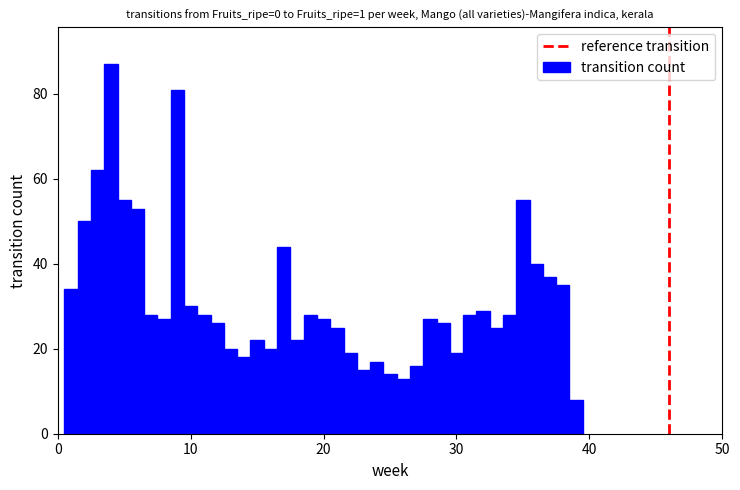

Around what value on the x-axis is the tallest bar? Give the approximate position of its centre, as read against the axis.

4